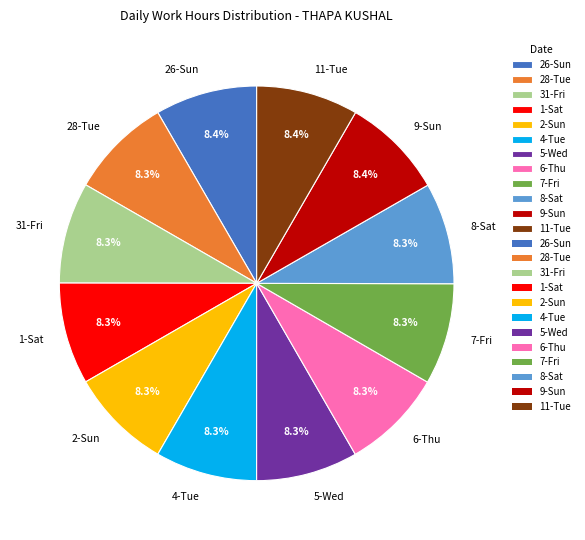

Is there a majority slice in this chart?

No